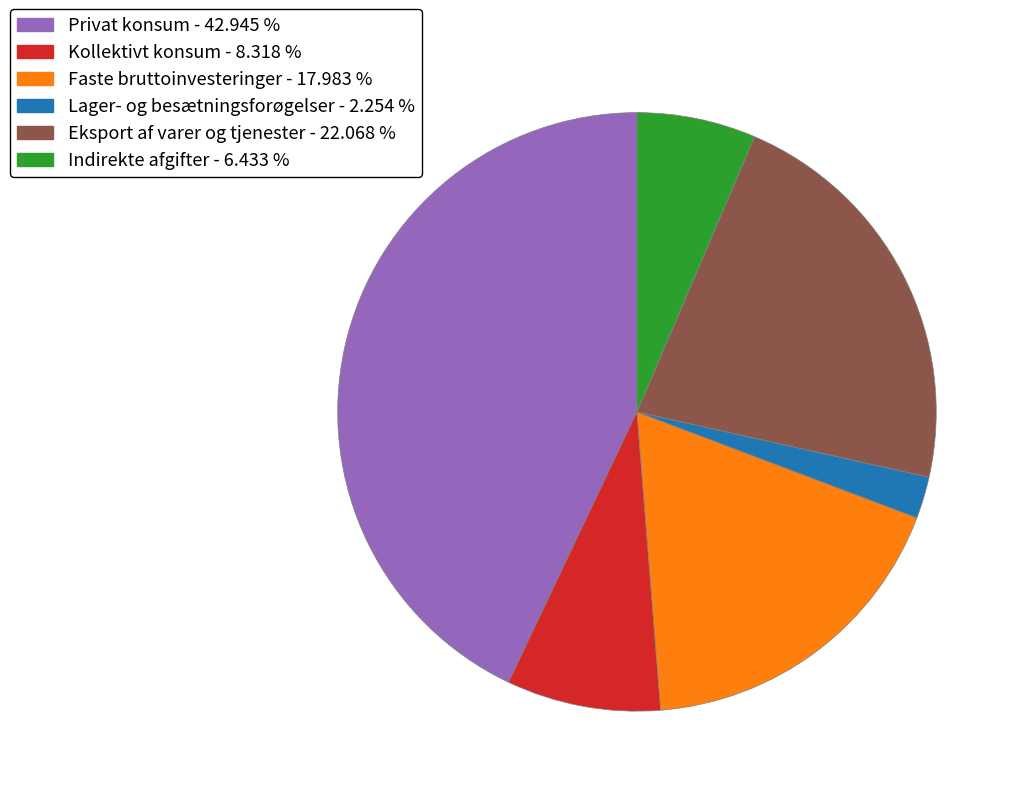

What is the smallest slice in the pie chart?

Lager- og besætningsforøgelser